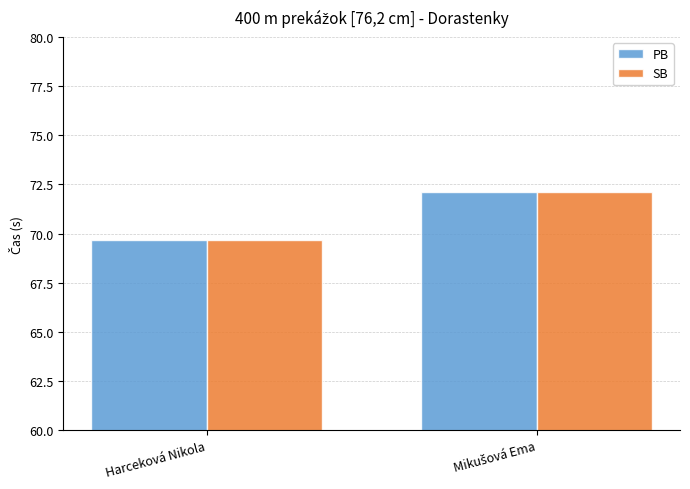

The value of PB at Harceková Nikola is 69.7. True or false?

True